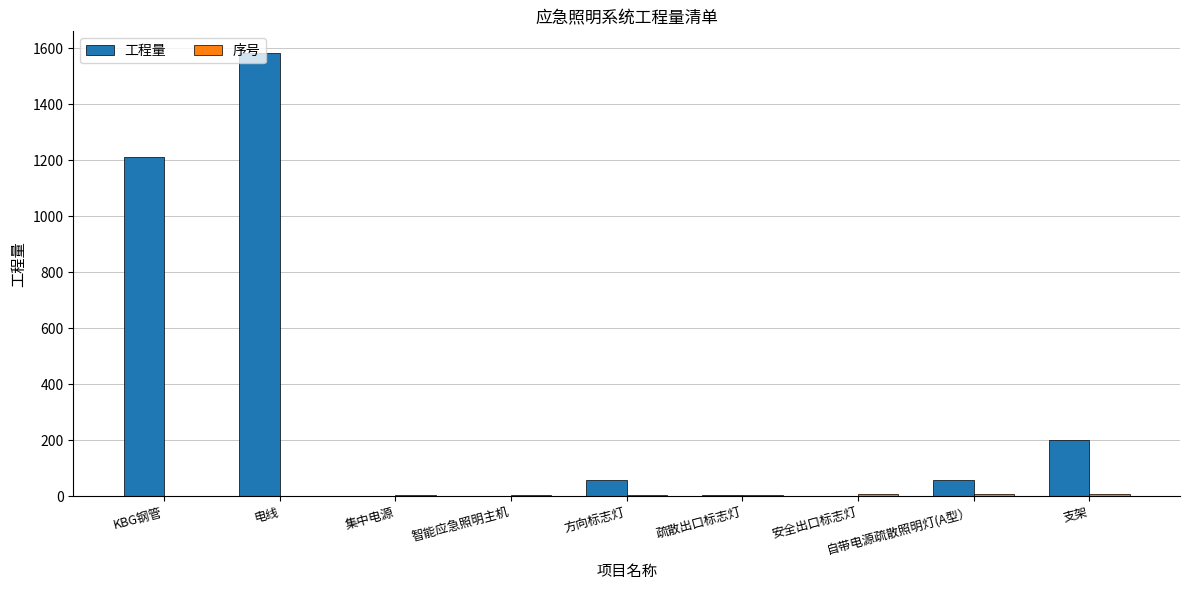

Between 电线 and 智能应急照明主机, which series saw the biggest shift?

工程量